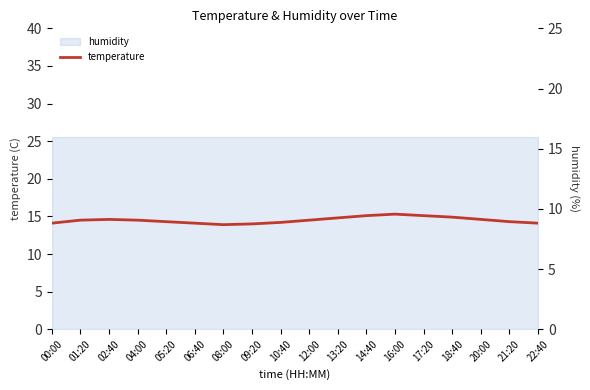

Which has a higher value, 06:40 or 22:40?

06:40